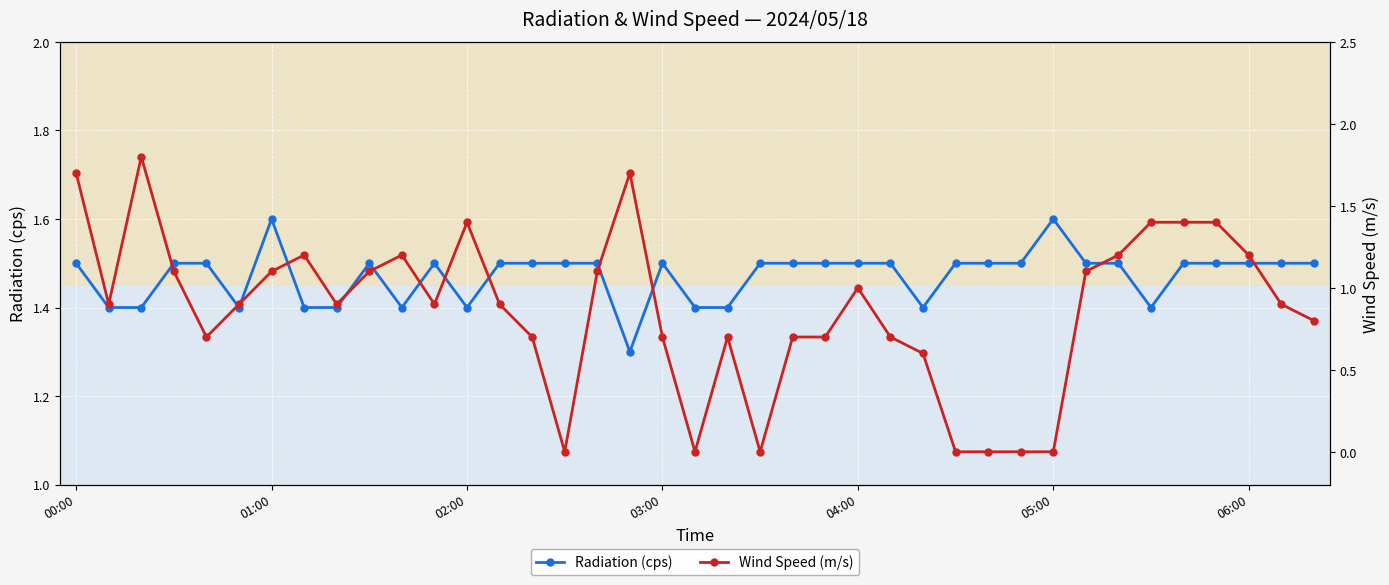

True or false: Wind Speed (m/s) and Radiation (cps) cross at least once.

True